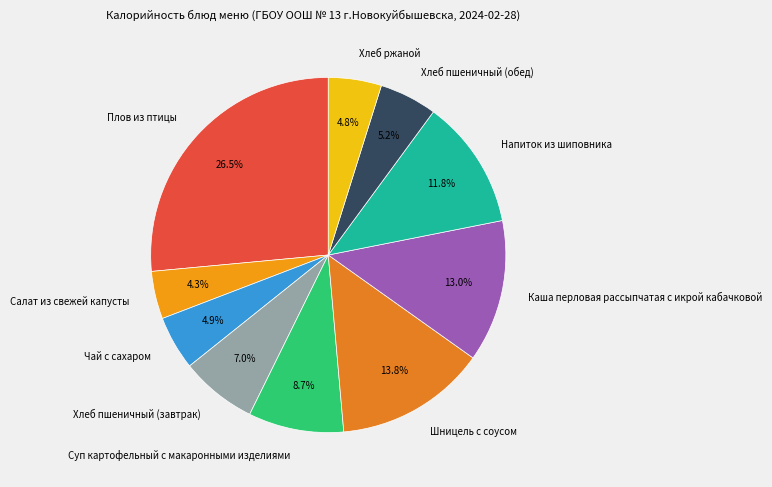

Between Хлеб пшеничный (завтрак) and Плов из птицы, which is larger?

Плов из птицы